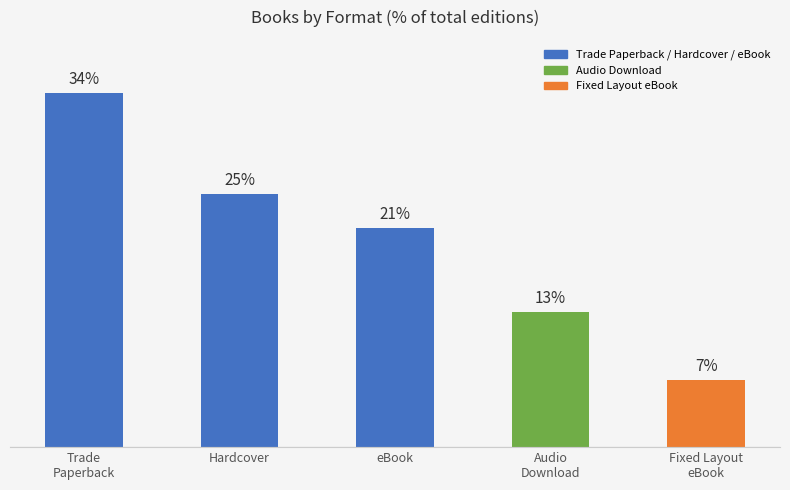

Read the value at Trade
Paperback.

34.4